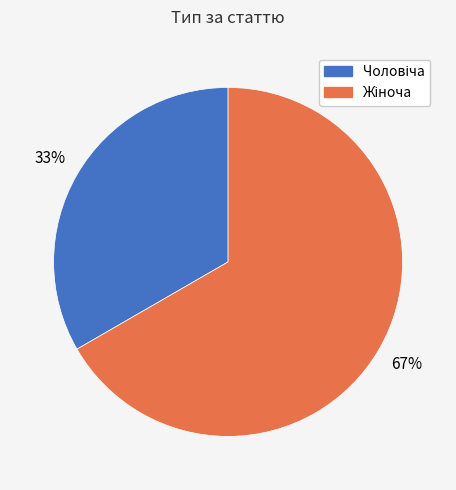

To the nearest percent, what is the average slice percentage?

50%